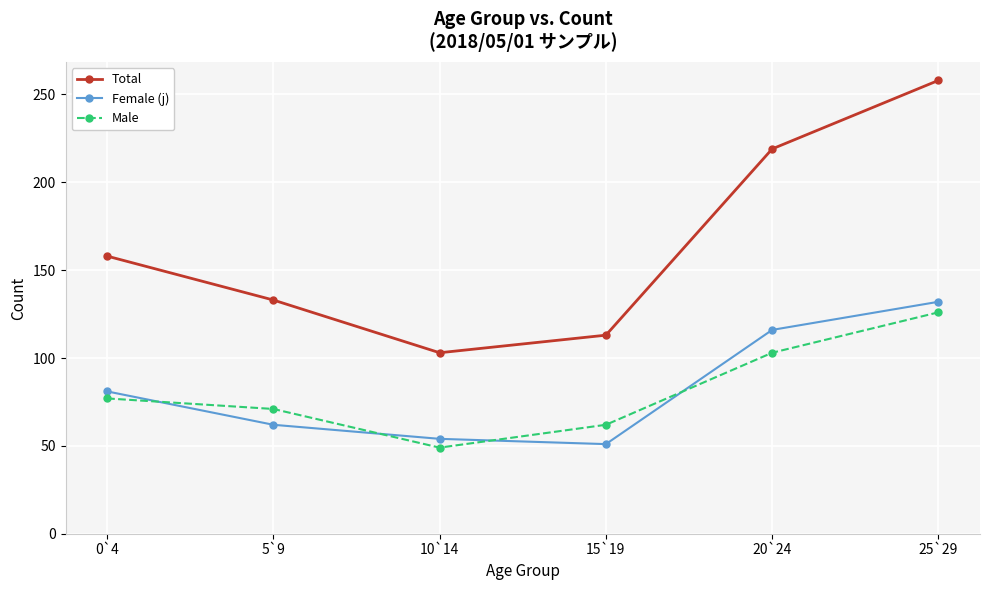

Which series has the largest range (max minus min)?

Total